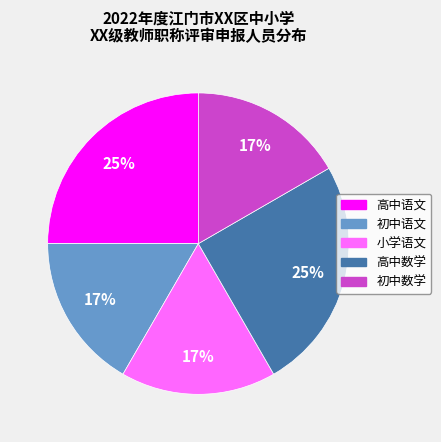

True or false: 高中数学 accounts for 16% of the total.

False